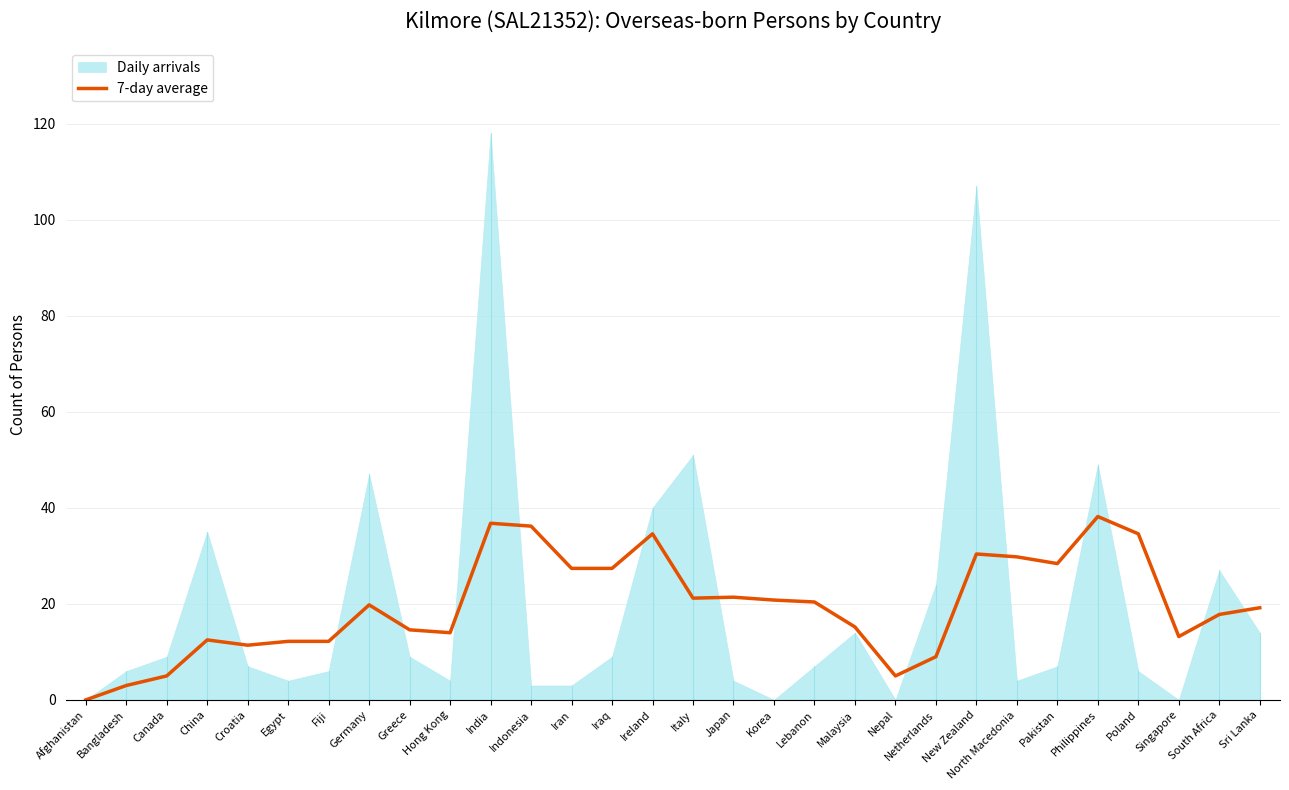

The chart shows a value of 43.9 at Iran. True or false?

False